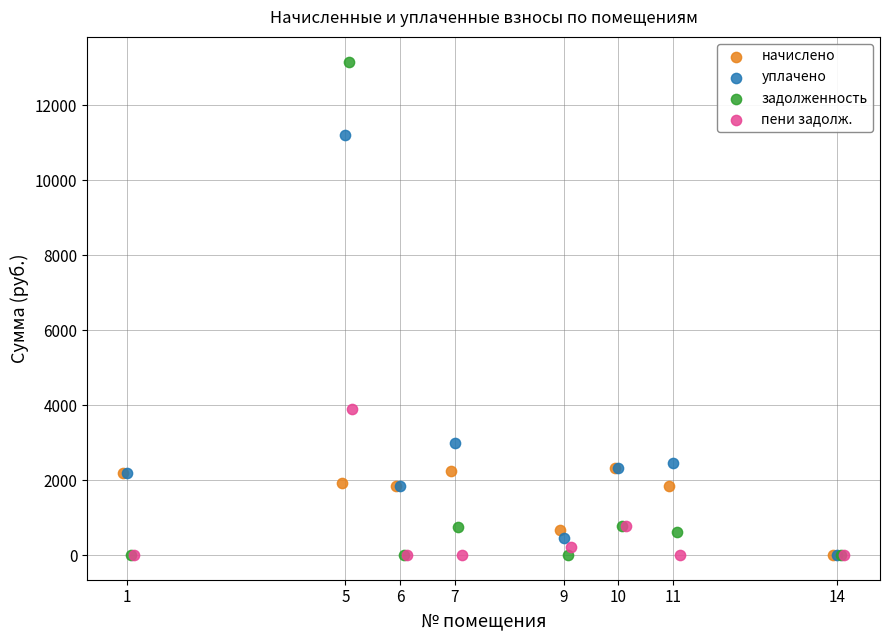

Which series has the largest Y range (max minus min)?

задолженность